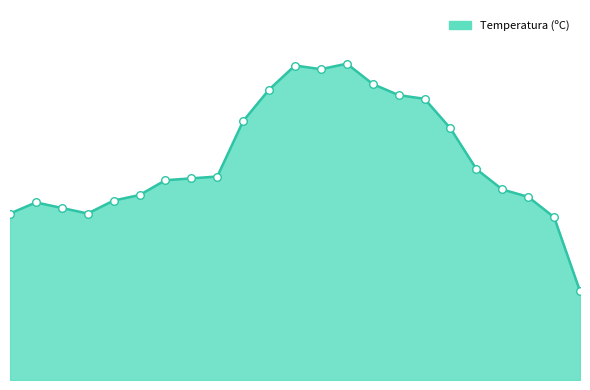

Is this an area chart (filled region under the line)?

Yes